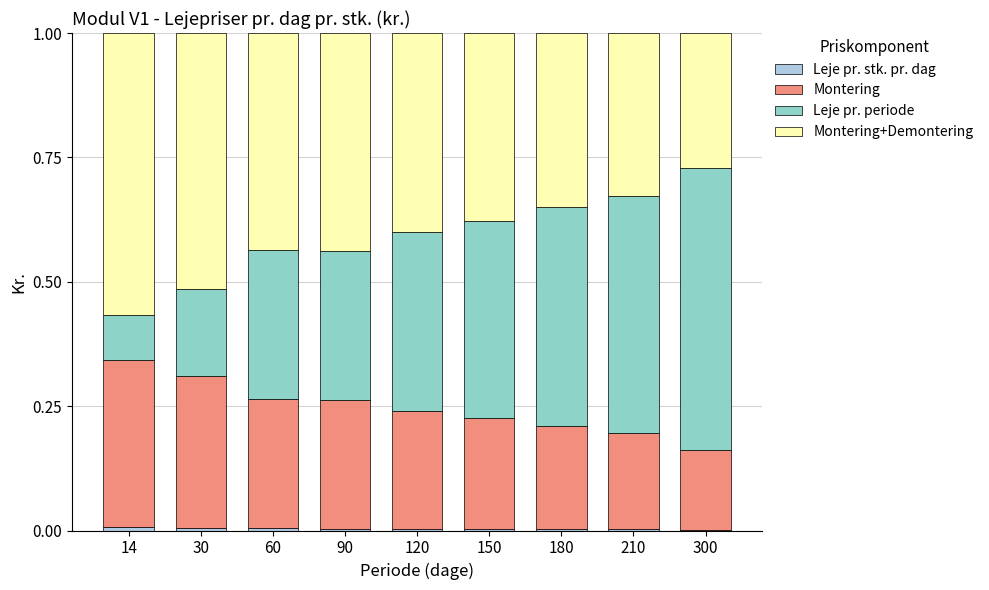

How many categories are shown in the chart?

9